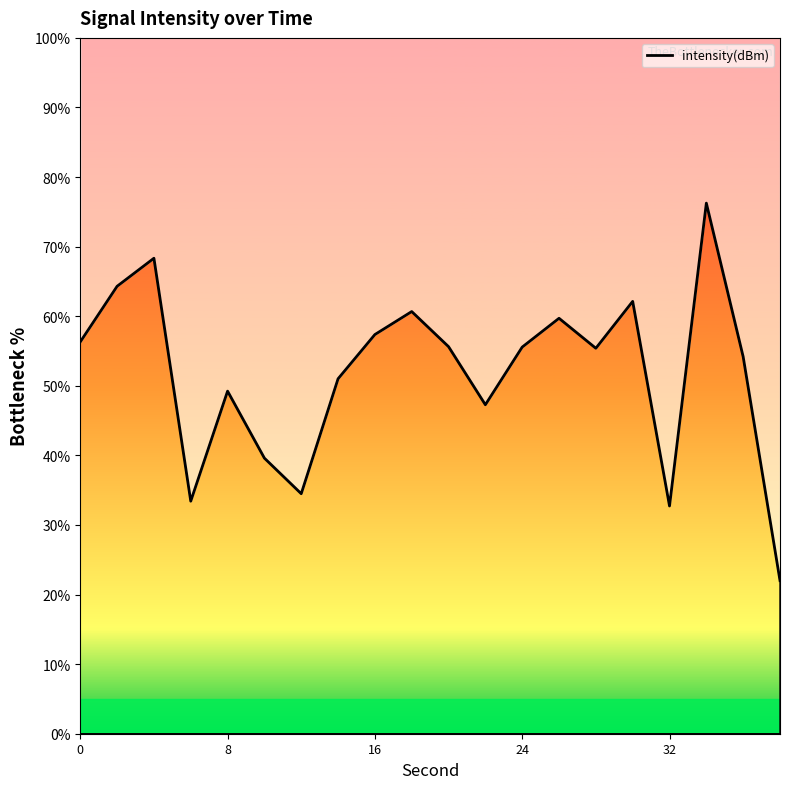

What is the difference between the maximum and minimum values?

54.3